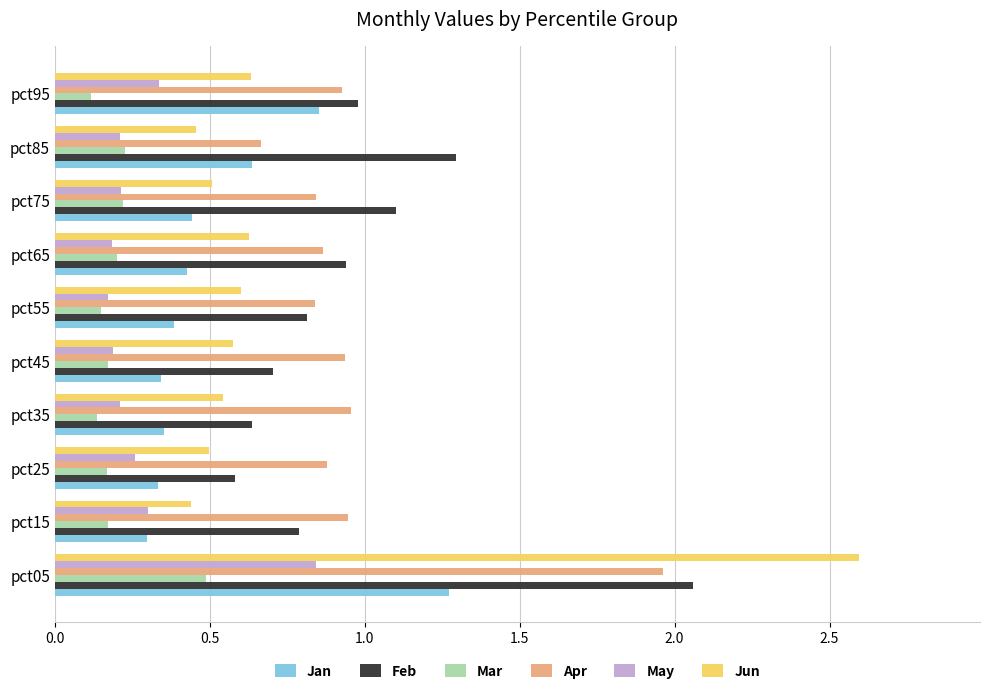

The Jun series shows 0.6 at pct65. True or false?

True